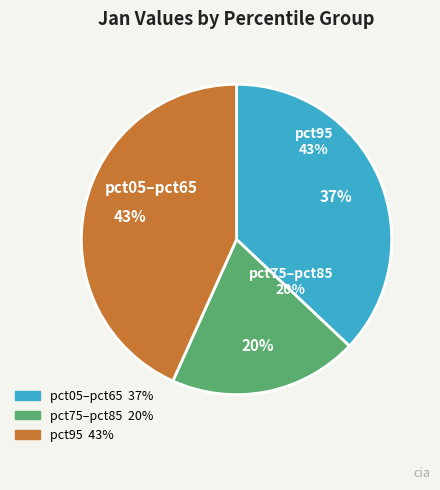

To the nearest percent, what percentage of the pie is pct95?

43%